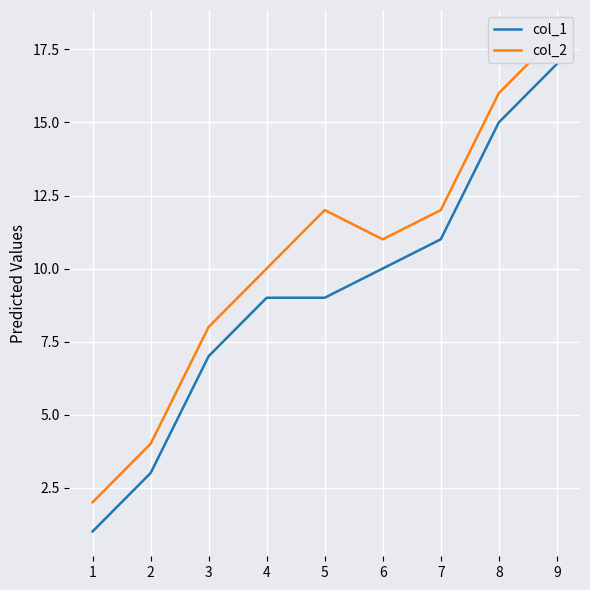

Is it true that col_1 equals 1 at 1?

True